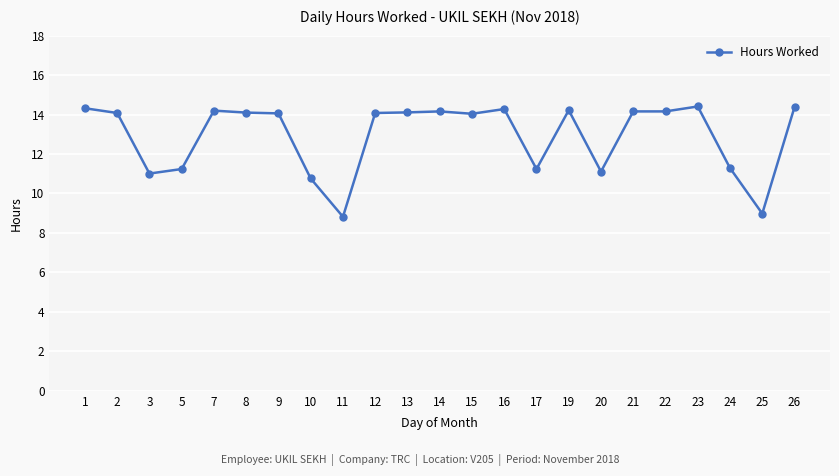

Where is the first local minimum?

3